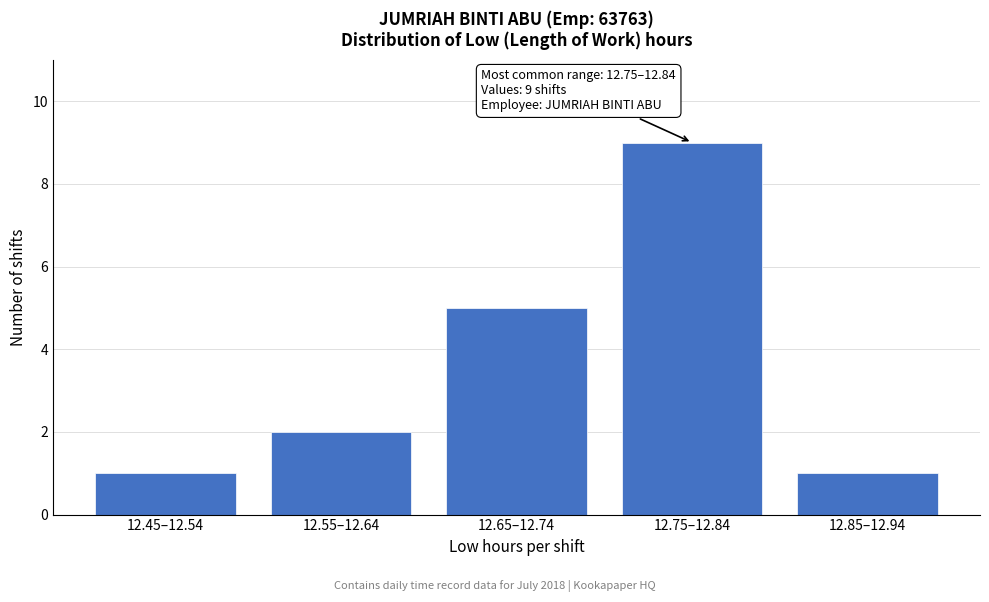

Reading left to right, extract all data points from this chart.

1	2	5	9	1